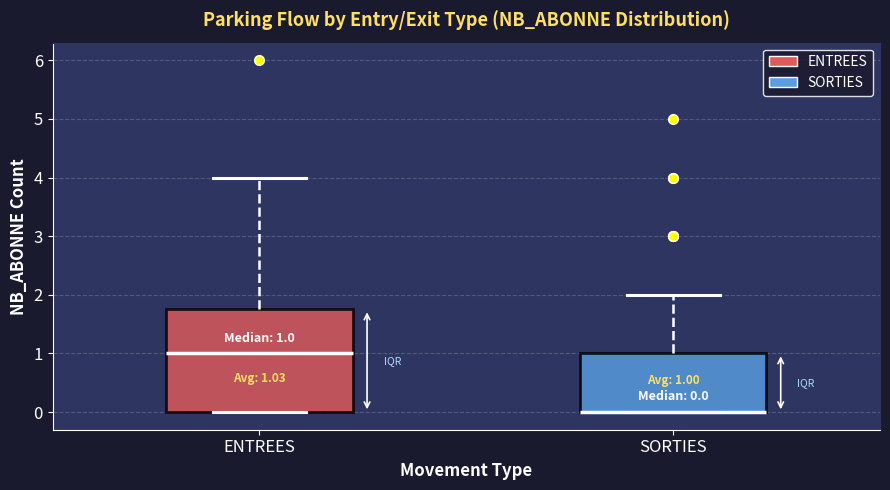

Comparing the boxes themselves (not the whiskers), which one is the tallest?

ENTREES